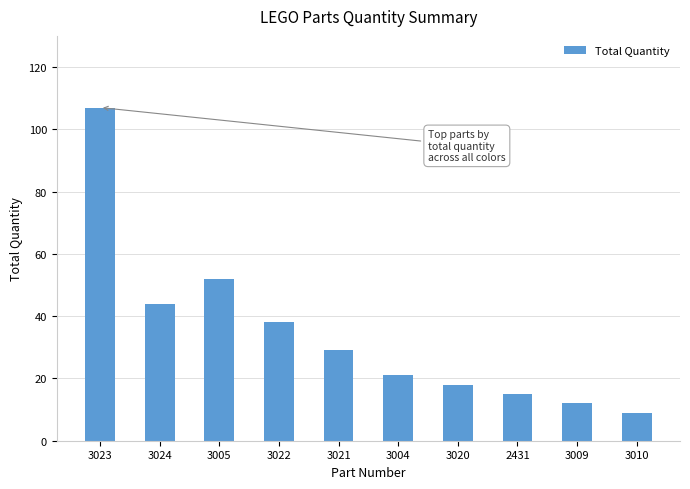

Is it true that the value at 3004 is 21?

True